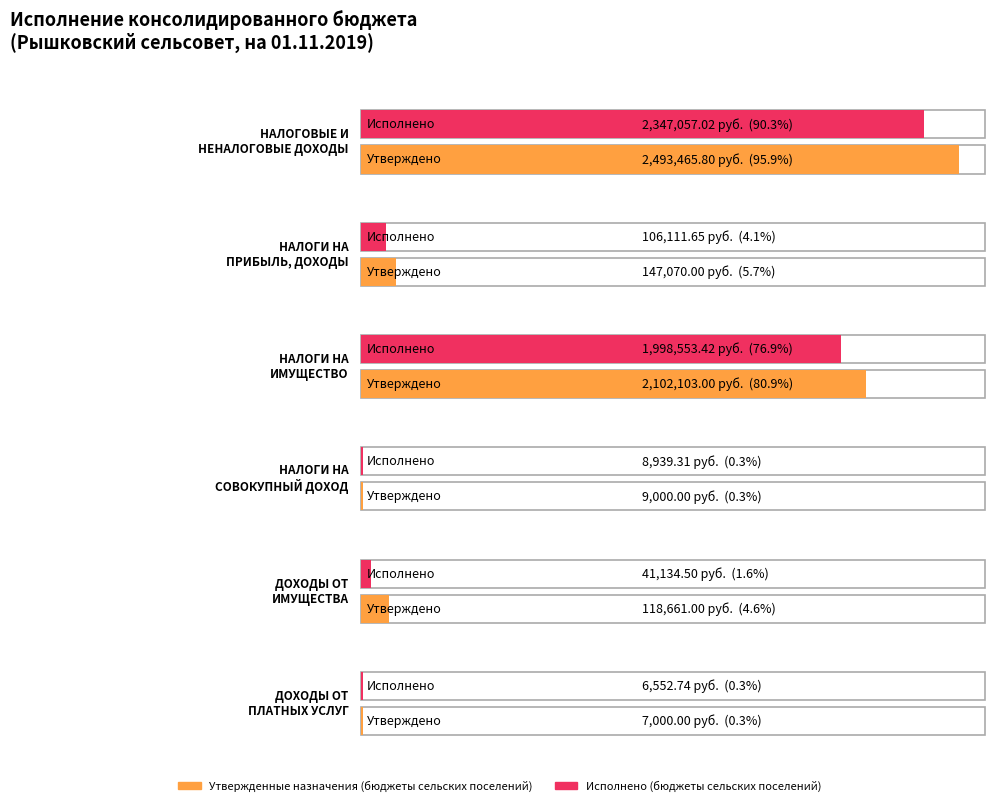

Does the chart contain stacked bars?

No